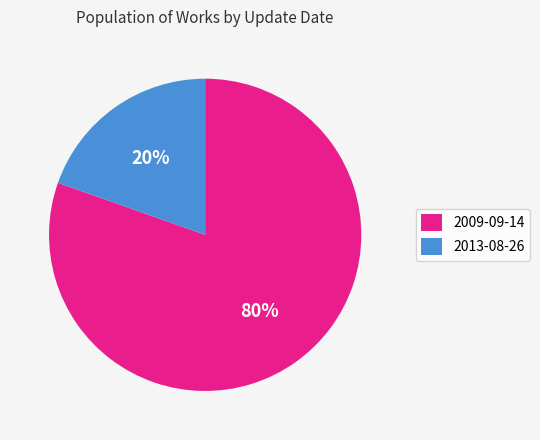

To the nearest percent, what portion does 2009-09-14 represent?

80%